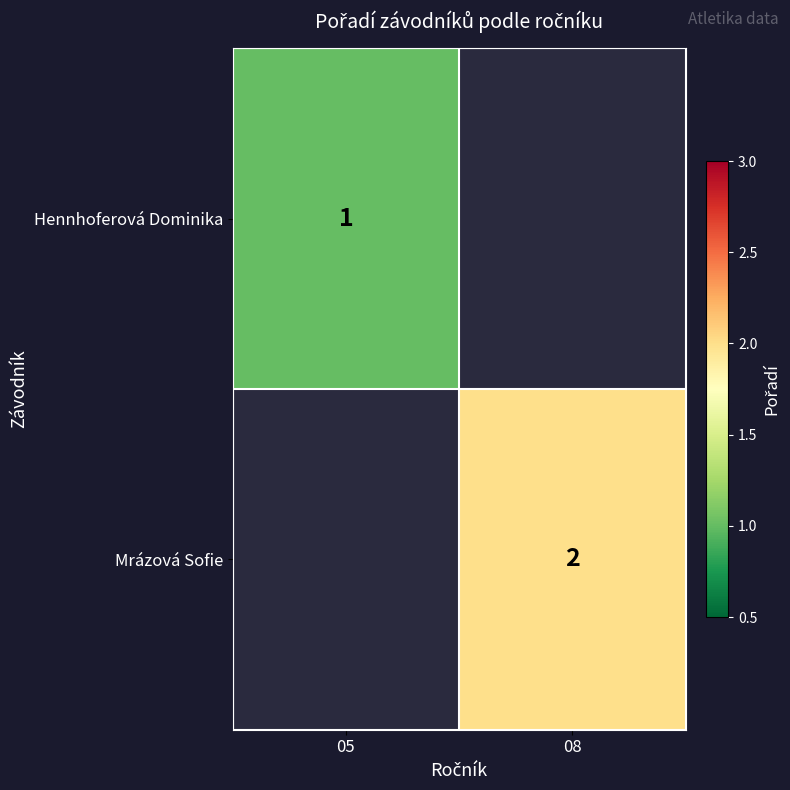

Is the value of Hennhoferová Dominika at 05 greater than the value of Mrázová Sofie at 08?

No